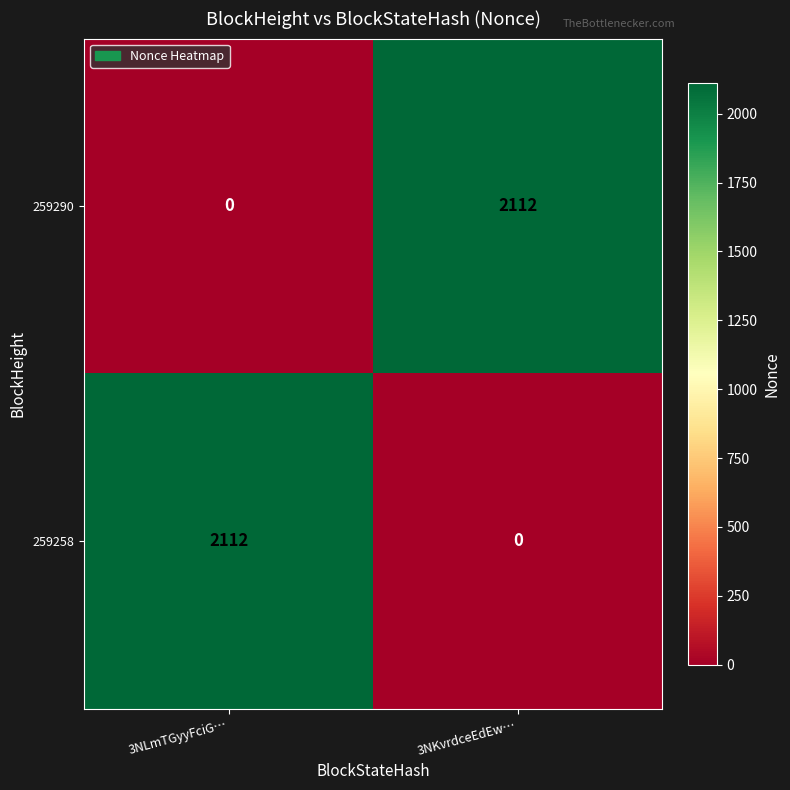

What is the difference between the maximum and minimum values in the 259290 series?

2112